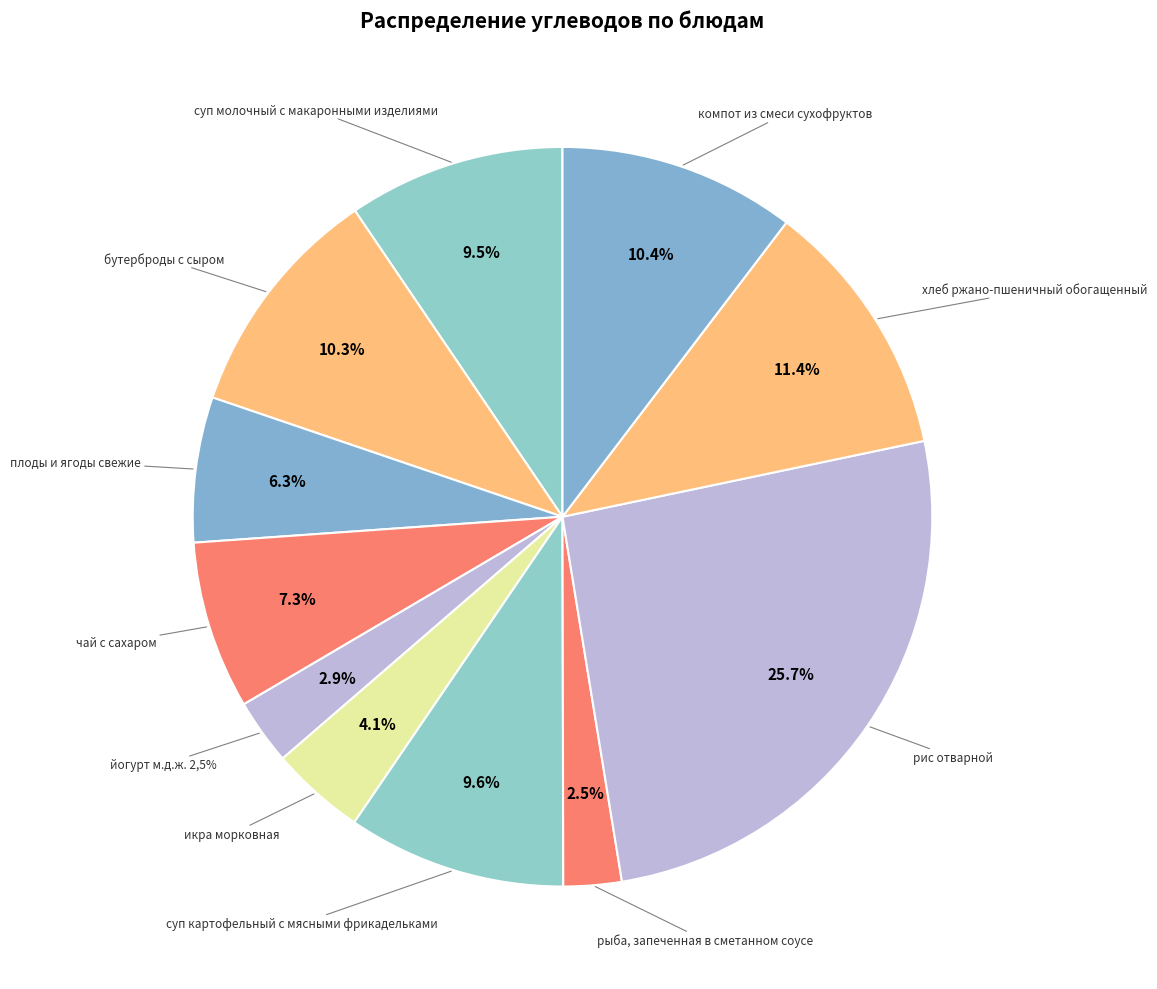

What is the total percentage of компот из смеси сухофруктов and йогурт м.д.ж. 2,5%?

13.2%